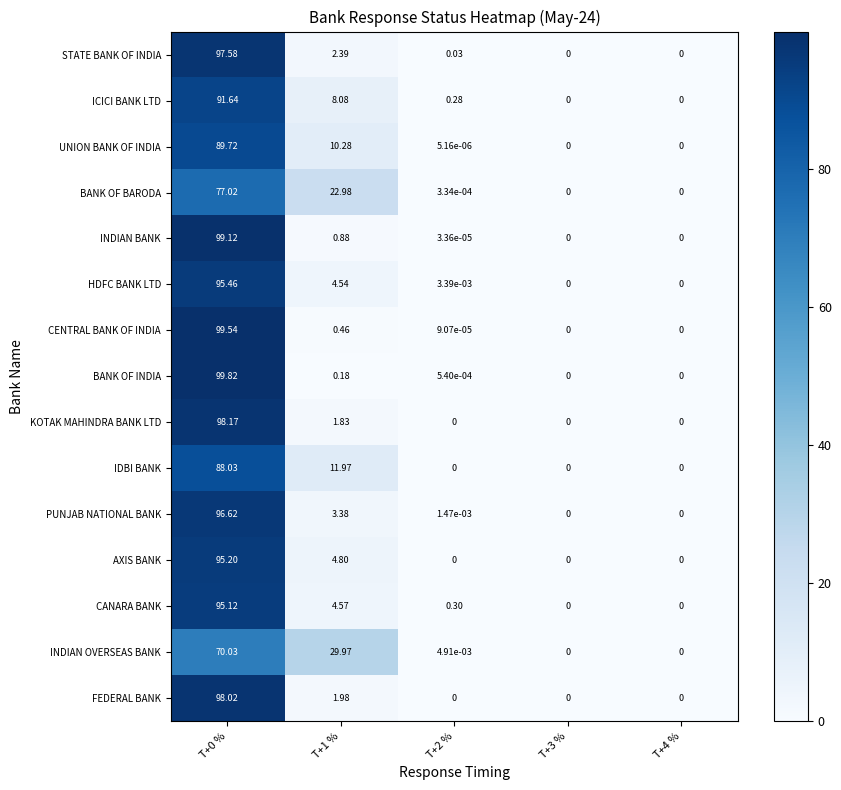

At how many categories does at least one series exceed 1?

2